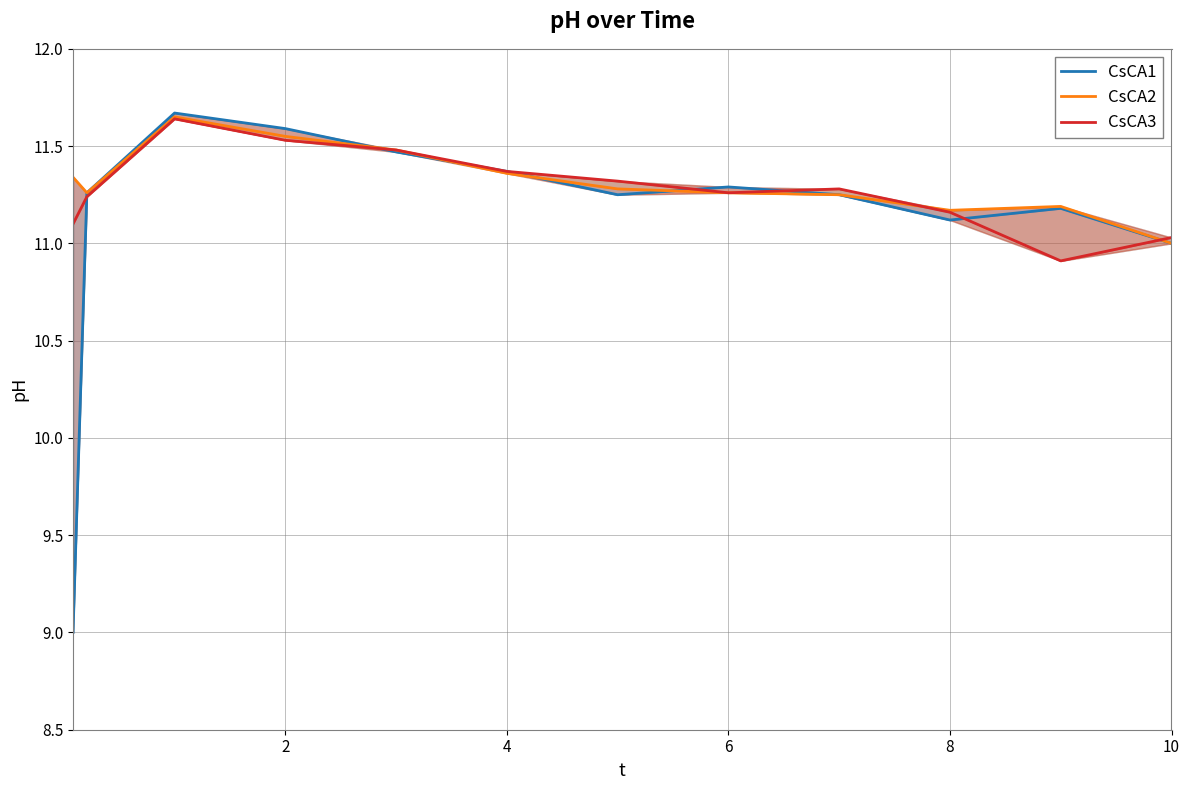

What is the average value of the CsCA1 series?

11.1